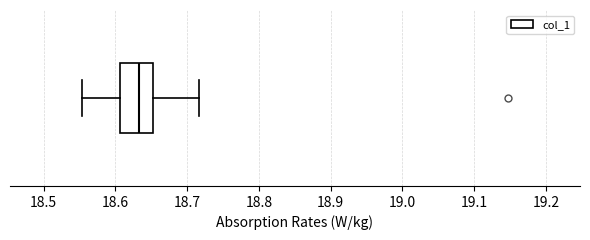

Where is the right edge of the box on the x-axis? The values are not printed on the chart, so give them approximately, as read against the axis.

18.65